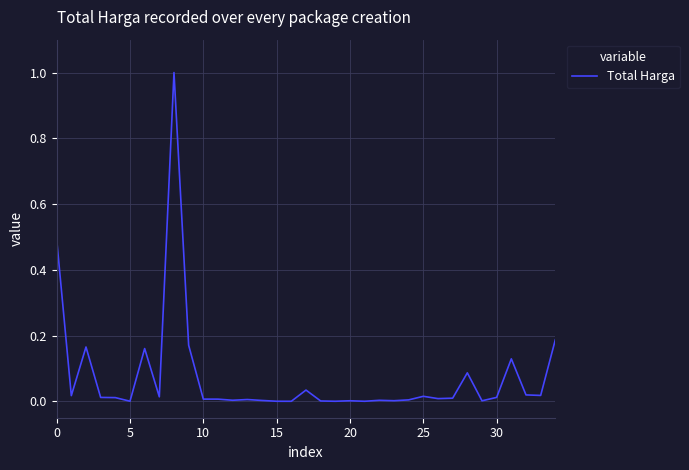

What is the difference between the maximum and minimum values?

1.0